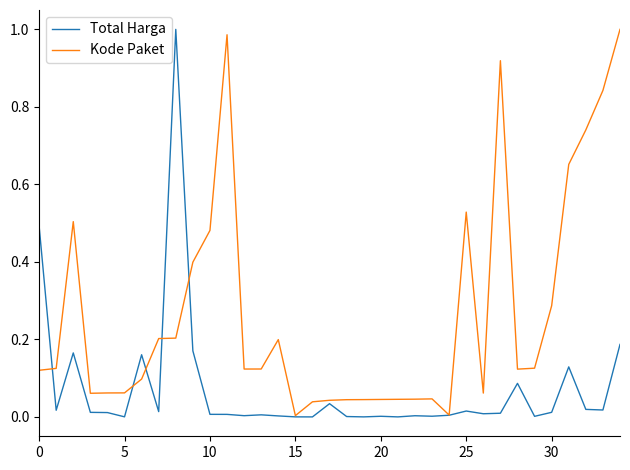

List the series in order of their overall mean, lowest first.

Total Harga, Kode Paket